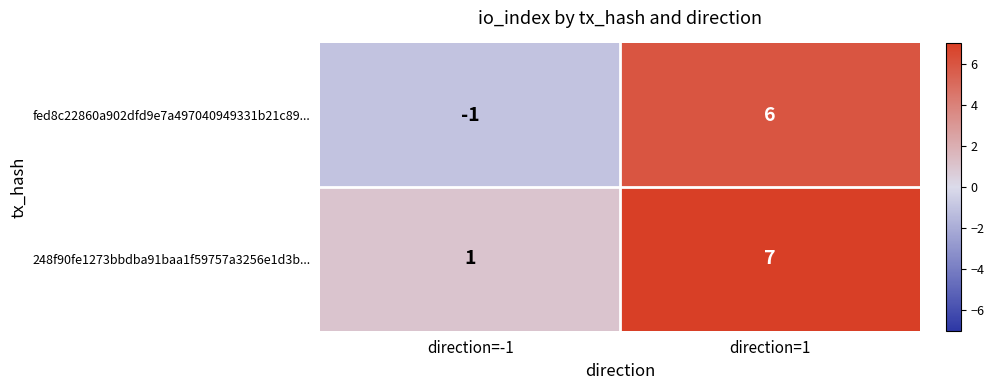

At which label is 248f90fe1273bbdba91baa1f59757a3256e1d3b... closest to 4?

direction=-1